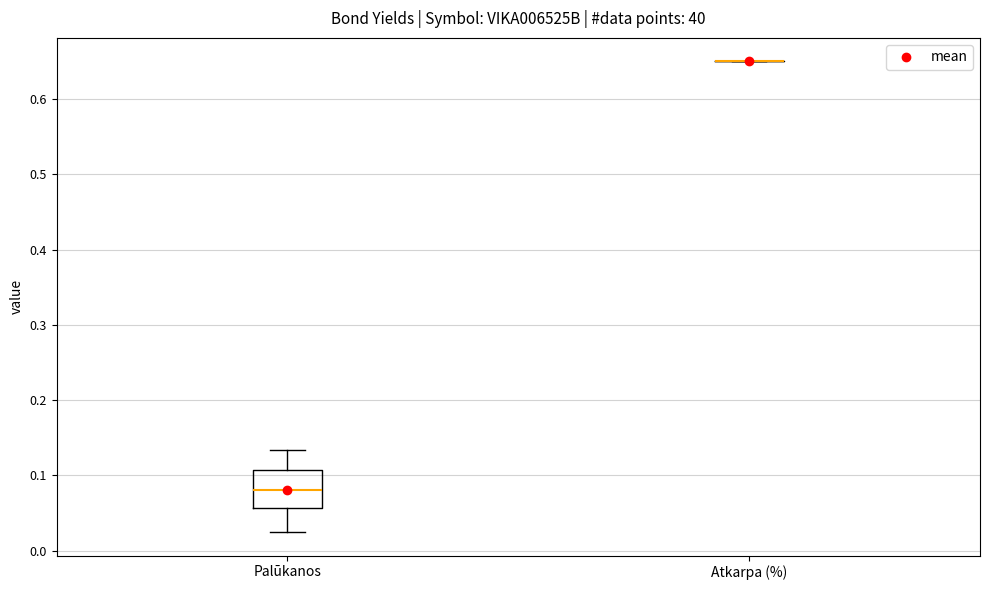

Where is the lower edge of the box for Palūkanos on the y-axis? The values are not printed on the chart, so give them approximately, as read against the axis.

0.06